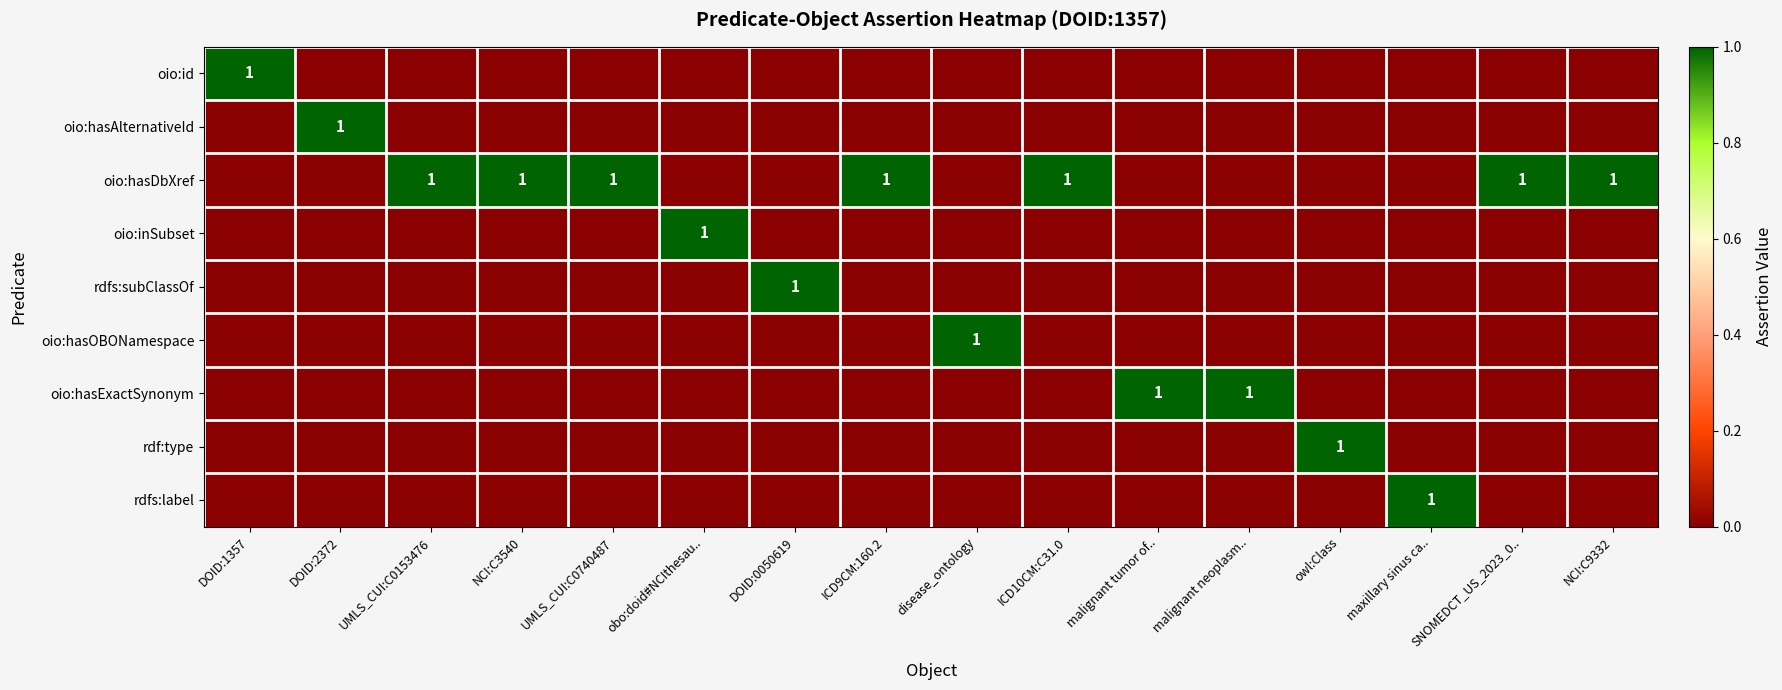

What is the total value across all series at DOID:0050619?

1